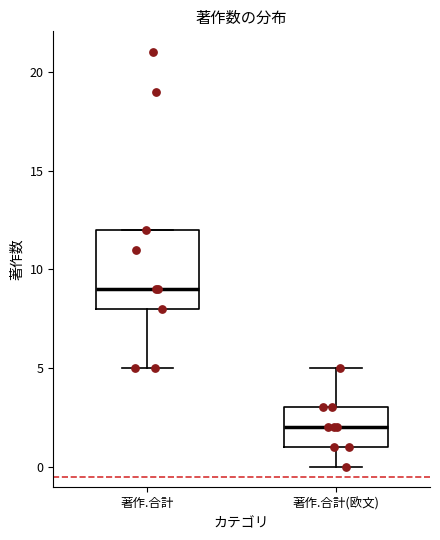

Reading left to right, read every box against the y-axis: the position of its median line, the range the box covers, and the ends of its whiskers. The values are not printed on the chart, so give them approximately, as read against the axis.

著作.合計: median 9, box 8 to 12, whiskers 5 to 12
著作.合計(欧文): median 2, box 1 to 3, whiskers 0 to 5